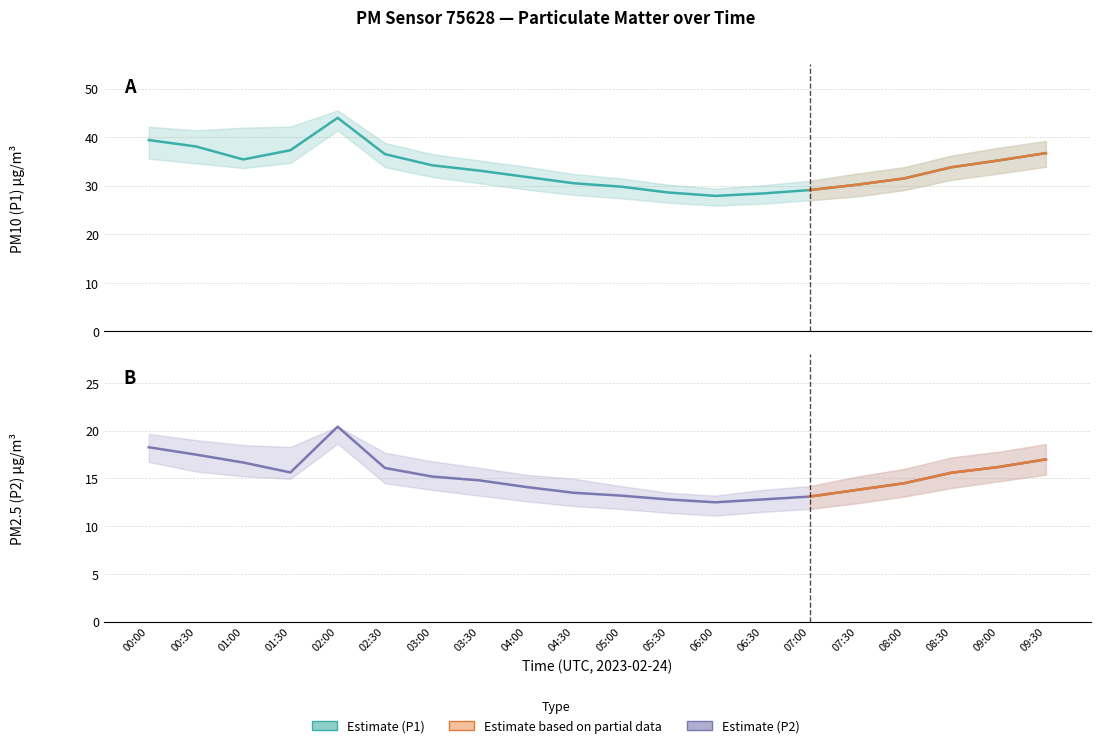

What is the difference between the maximum and minimum values in the P2_lower series?

7.5